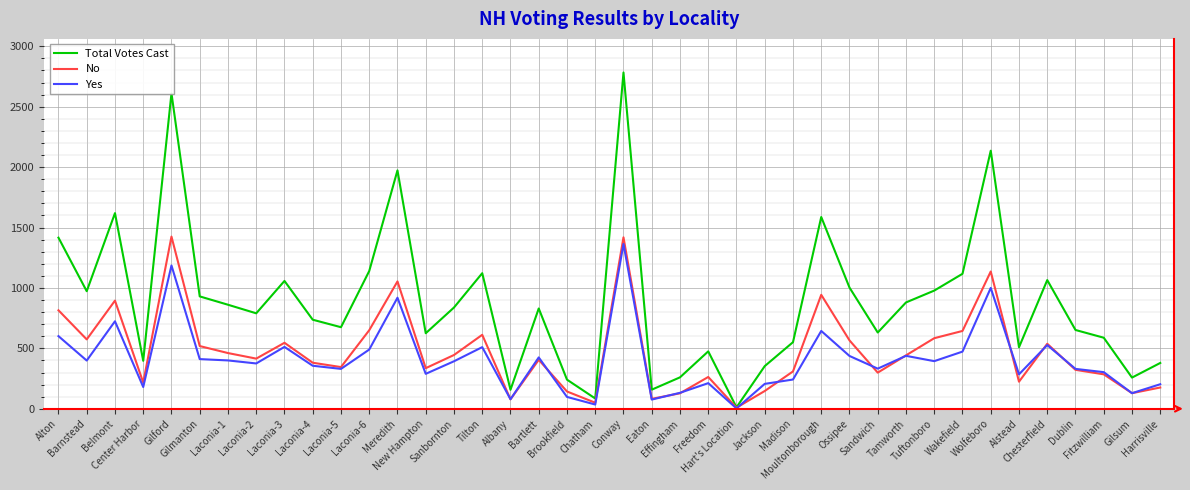

The value of Yes at Alton is 601. True or false?

True